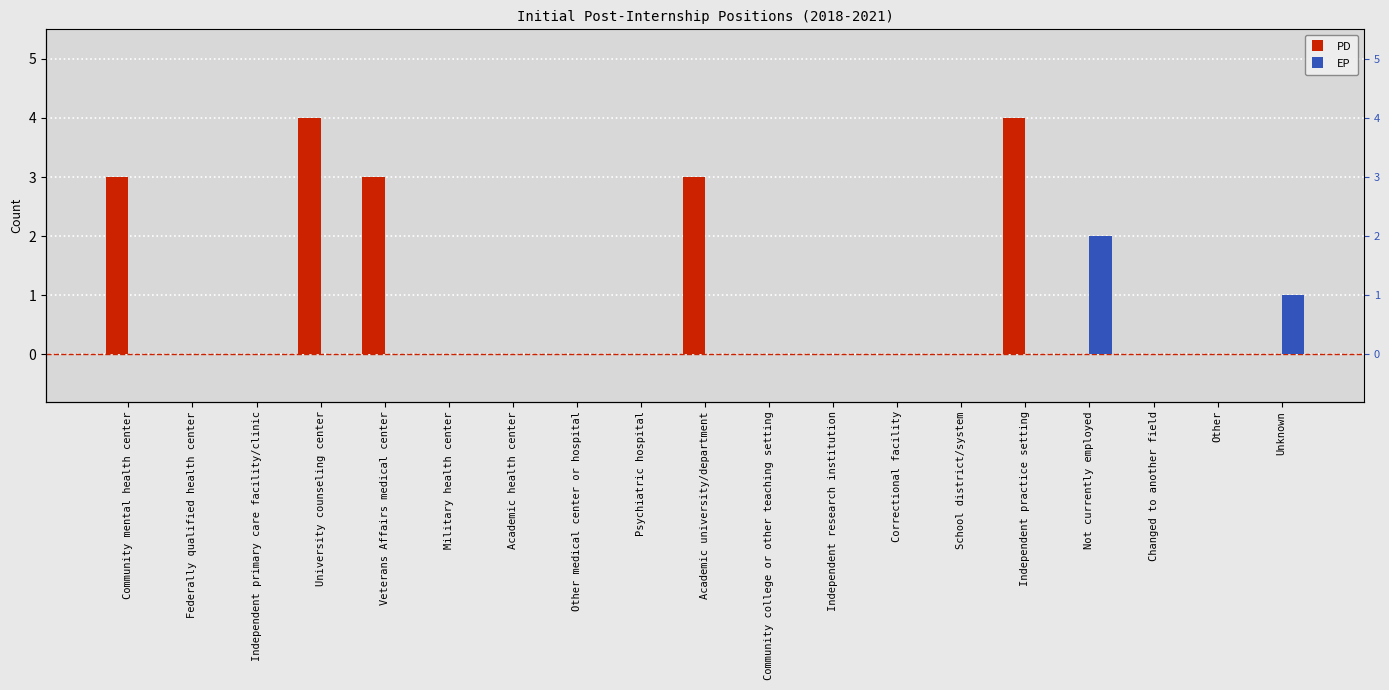

Which category has the lowest value in the PD series?

Federally qualified health center